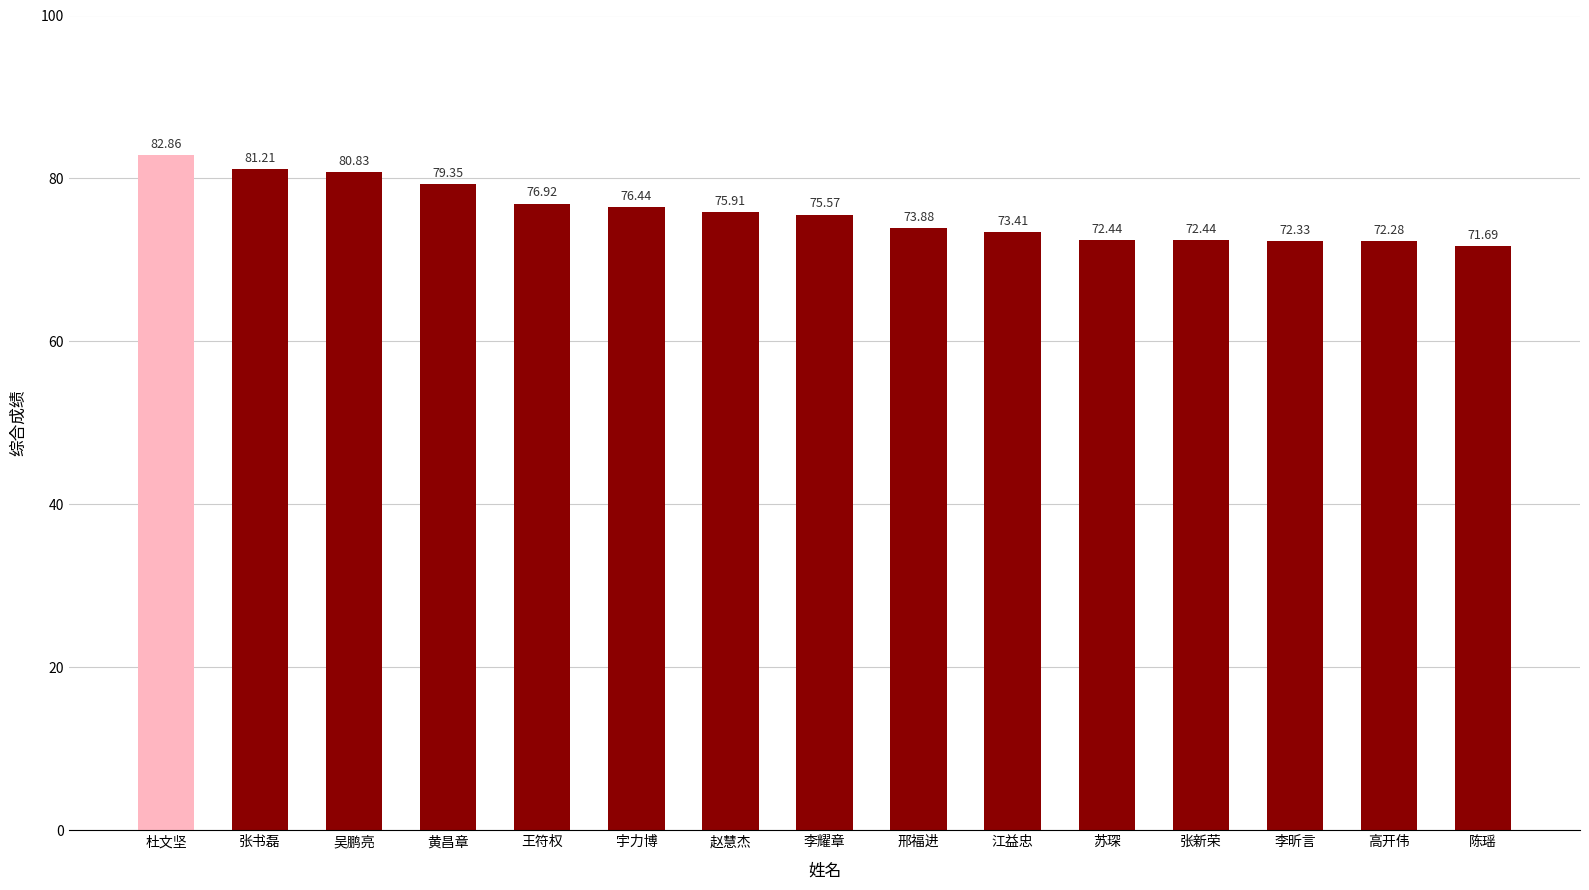

At which category does the chart reach its peak across all series?

杜文坚